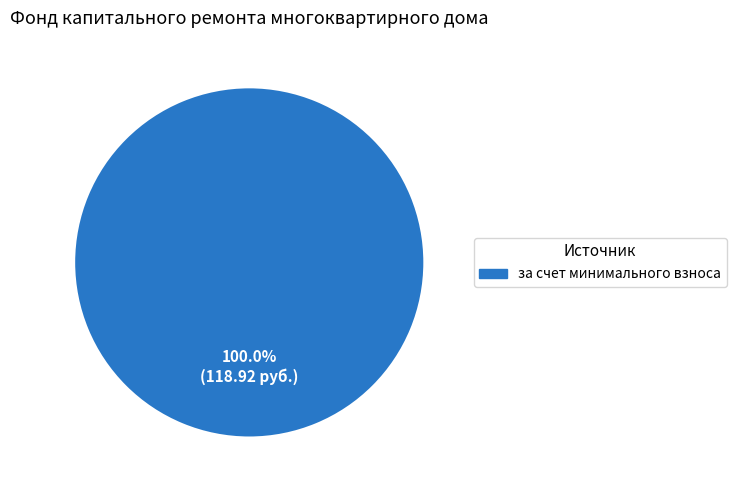

Does any single category account for the majority?

Yes